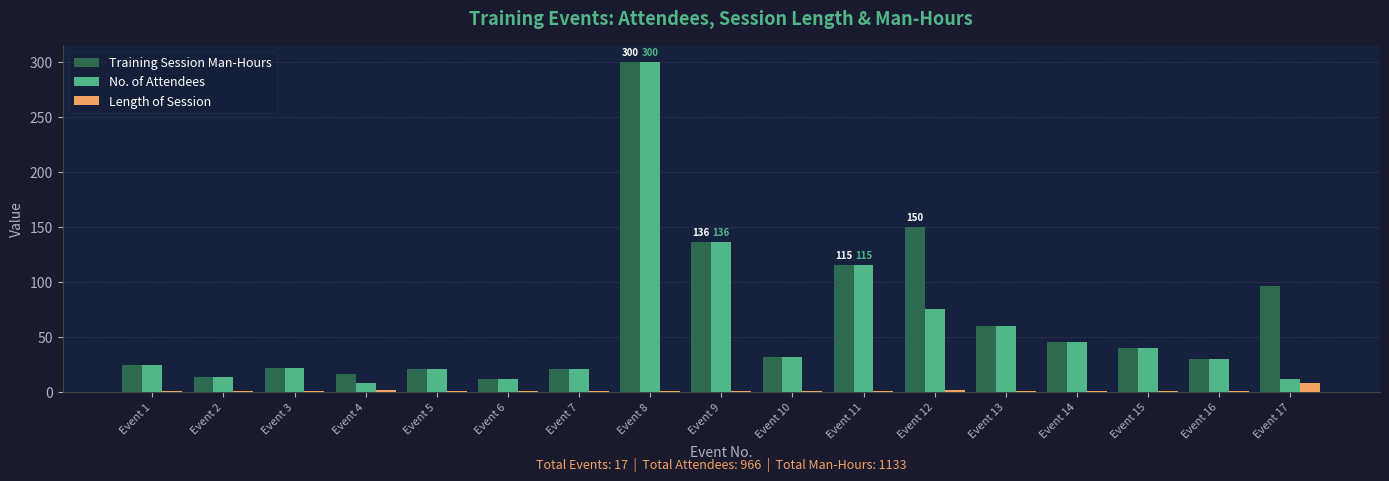

The value of No. of Attendees at Event 9 is 89. True or false?

False